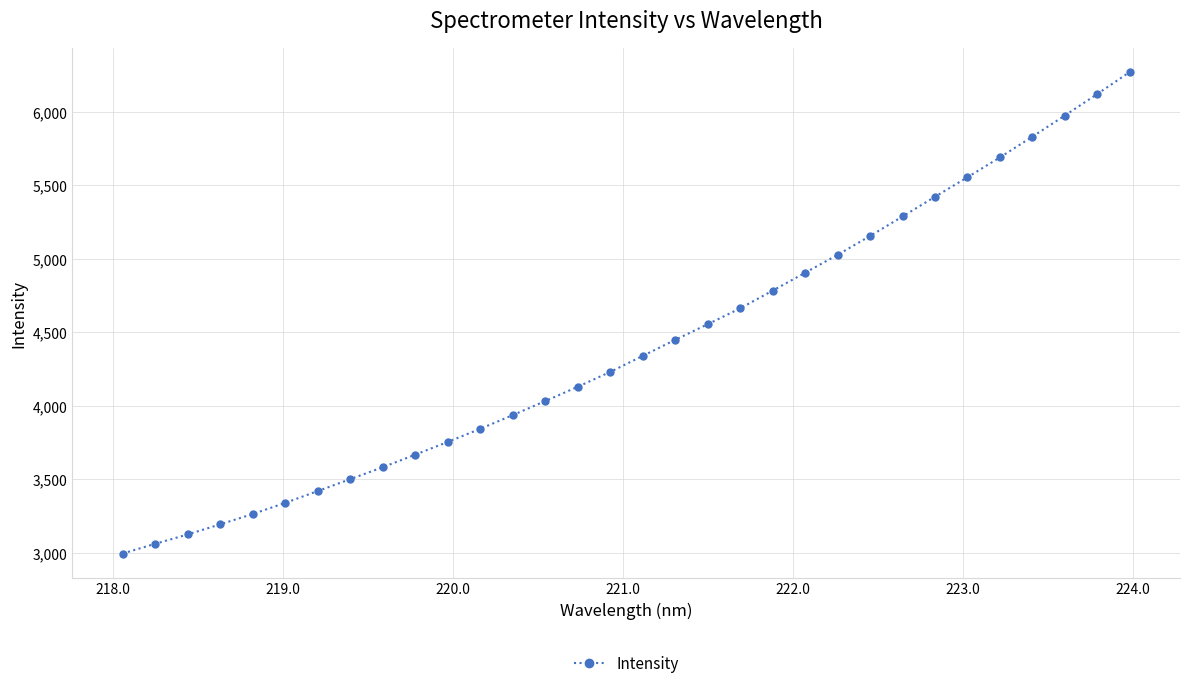

What is the smallest value displayed?

2993.4